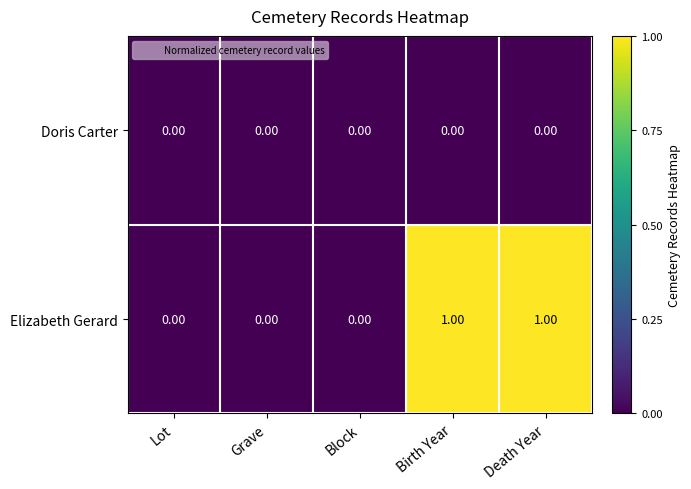

Which series has the widest spread of values?

Elizabeth Gerard